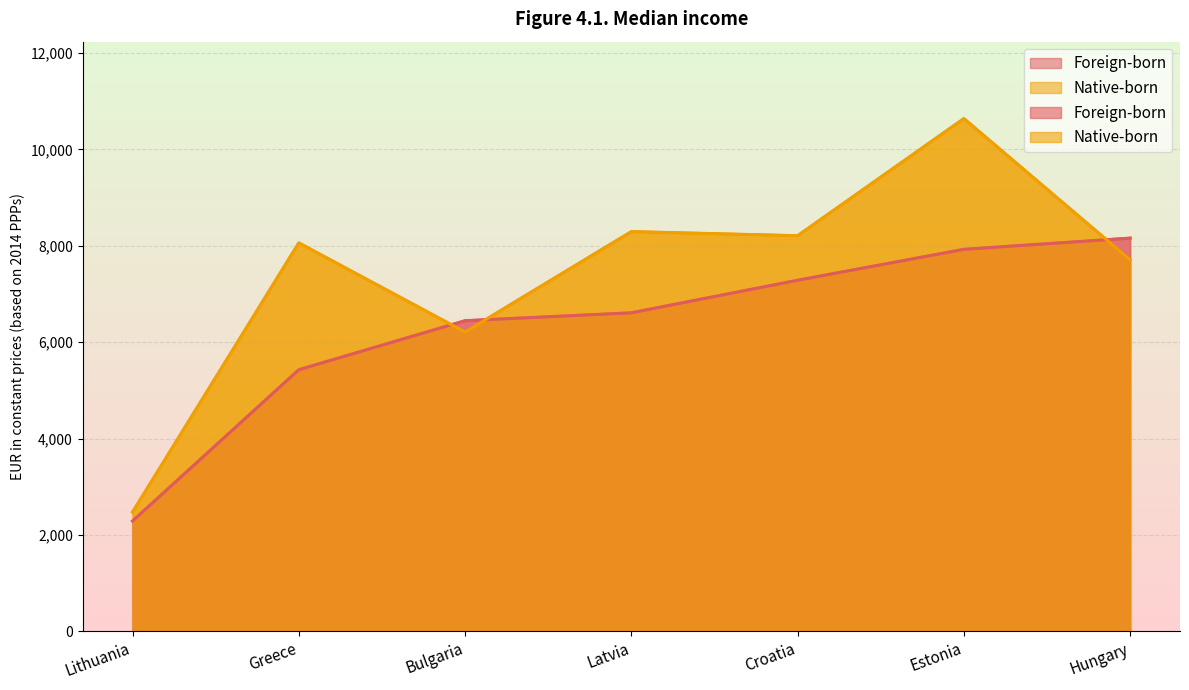

Read the Foreign-born value at Latvia.

6610.0